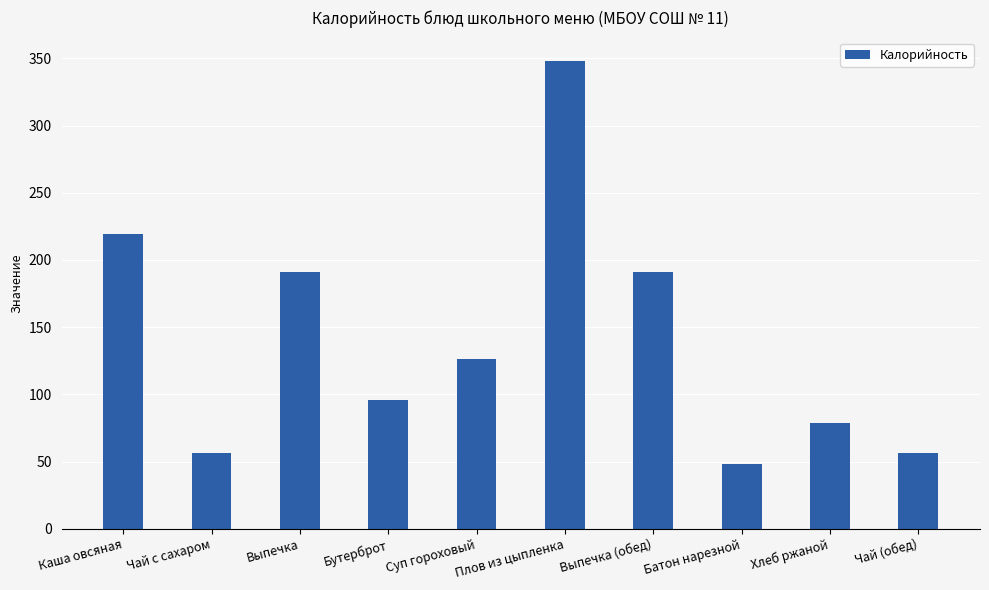

What is the minimum value shown in the chart?

48.0